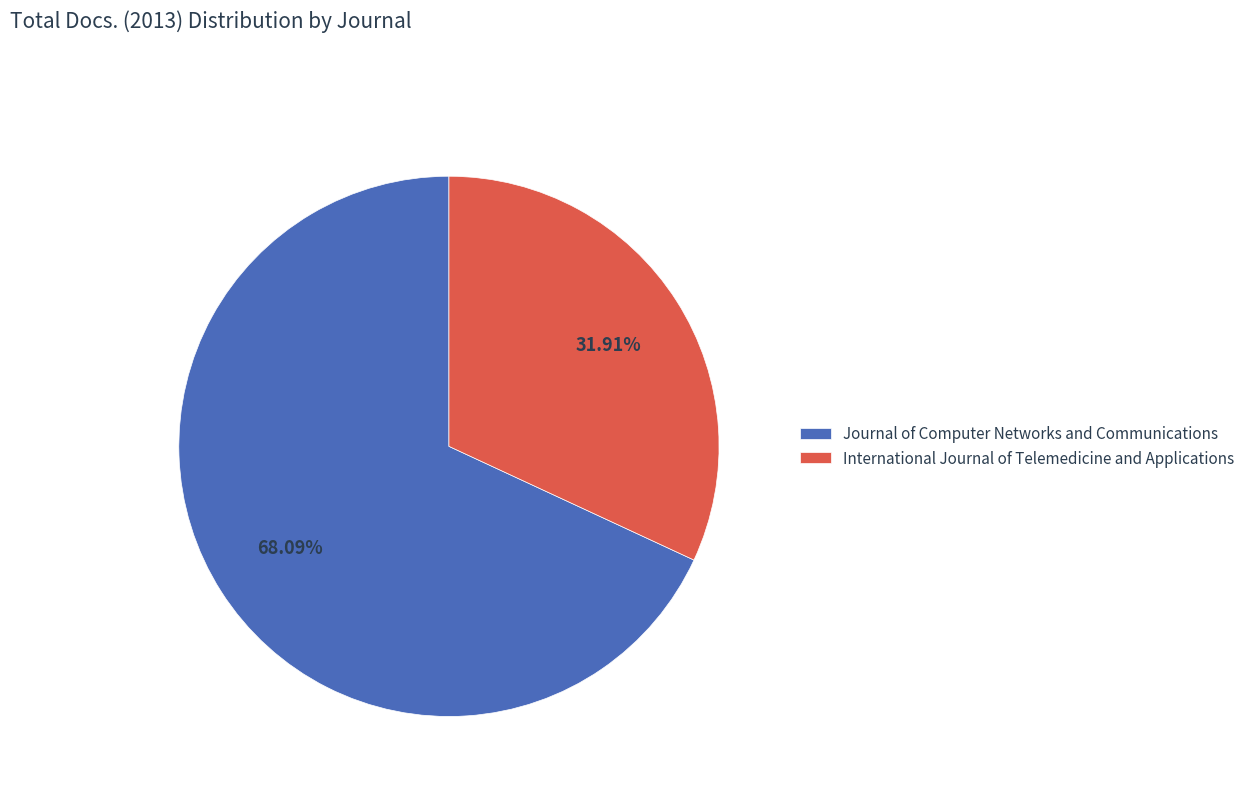

To the nearest percent, what portion does Journal of Computer Networks and Communications represent?

68%